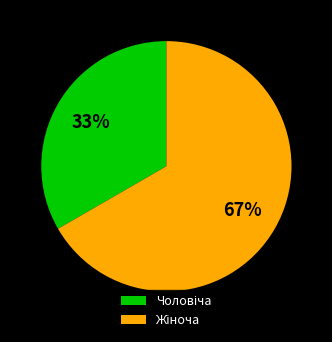

To the nearest percent, what is the average slice percentage?

50%